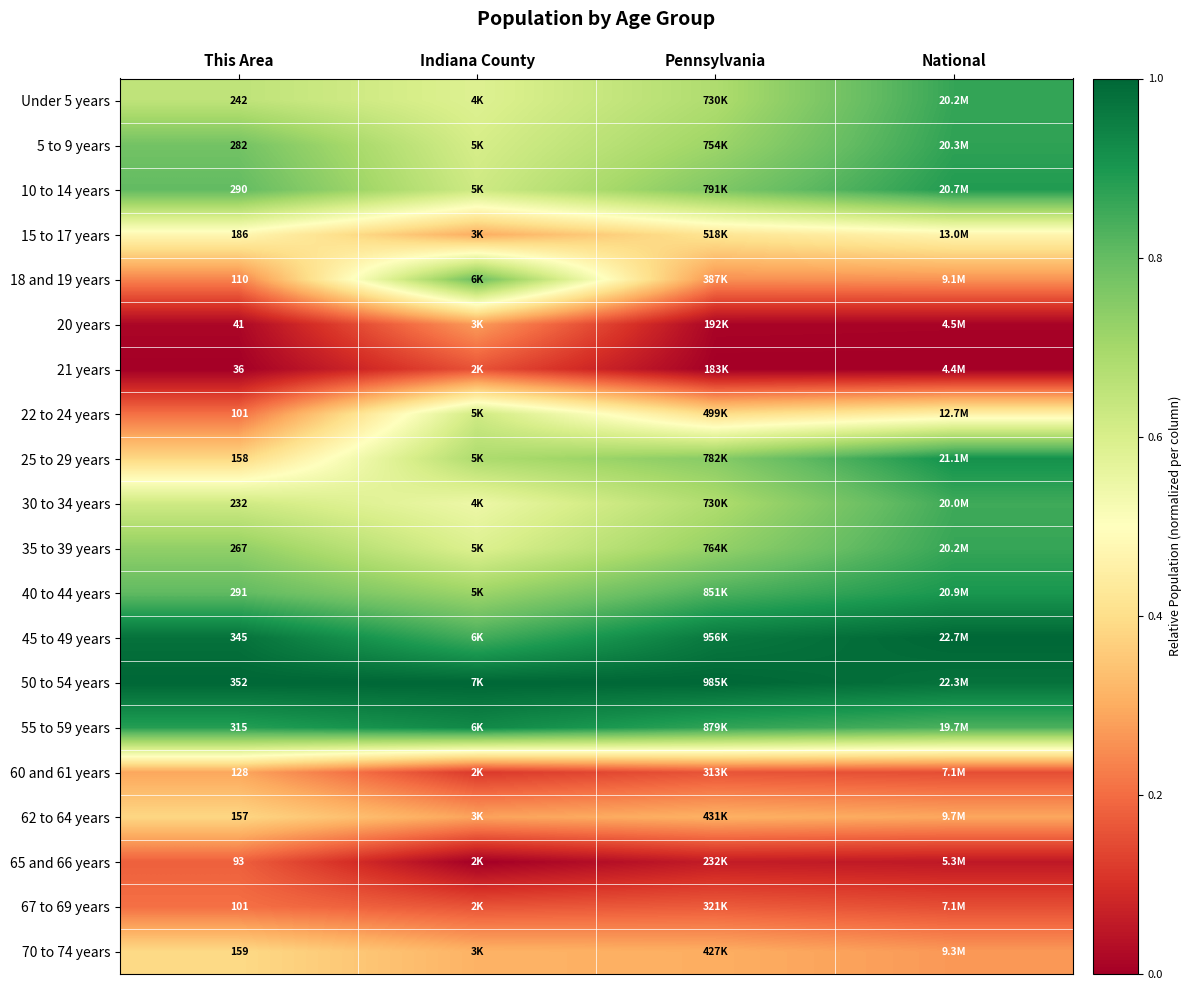

Rank the series at Indiana County from lowest to highest value.

65 and 66 years, 60 and 61 years, 21 years, 67 to 69 years, 20 years, 62 to 64 years, 15 to 17 years, 70 to 74 years, 30 to 34 years, Under 5 years, 35 to 39 years, 5 to 9 years, 22 to 24 years, 10 to 14 years, 25 to 29 years, 40 to 44 years, 18 and 19 years, 45 to 49 years, 55 to 59 years, 50 to 54 years